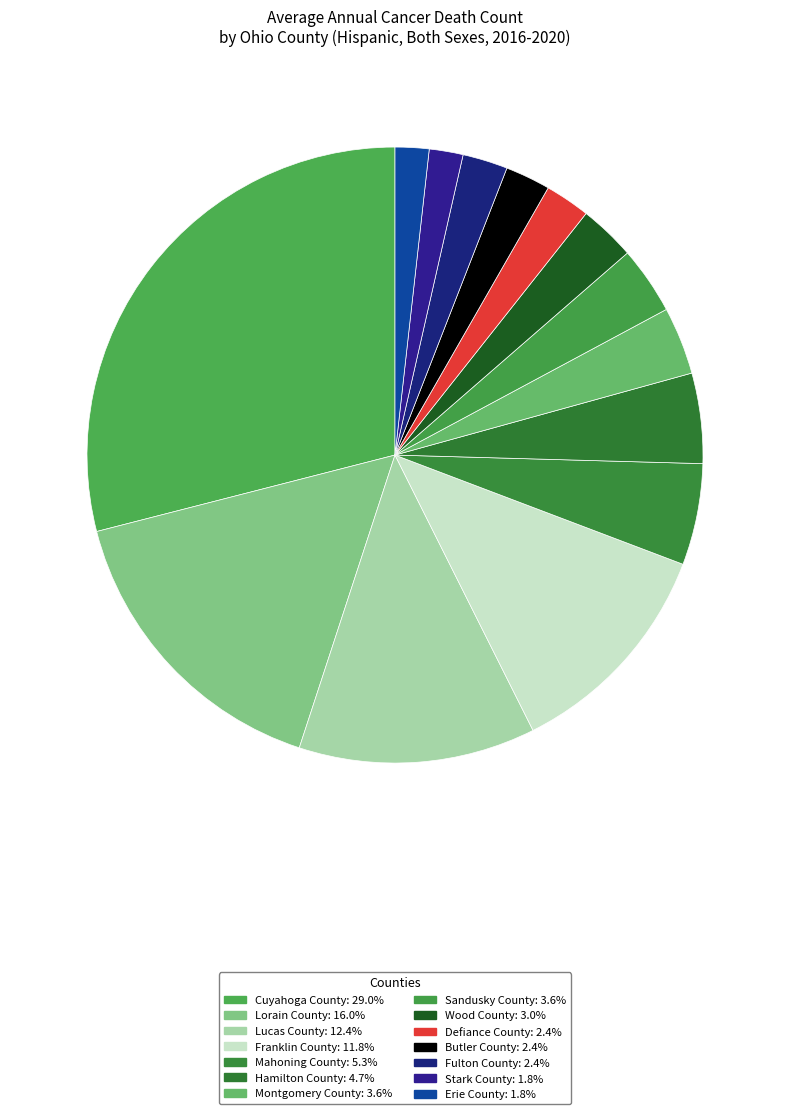

Which slice is the smallest?

Stark County